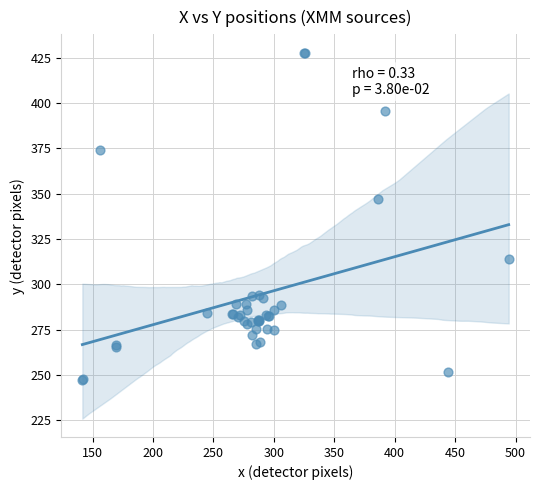

What Y value in the scatter plot is closest to 337?

347.1